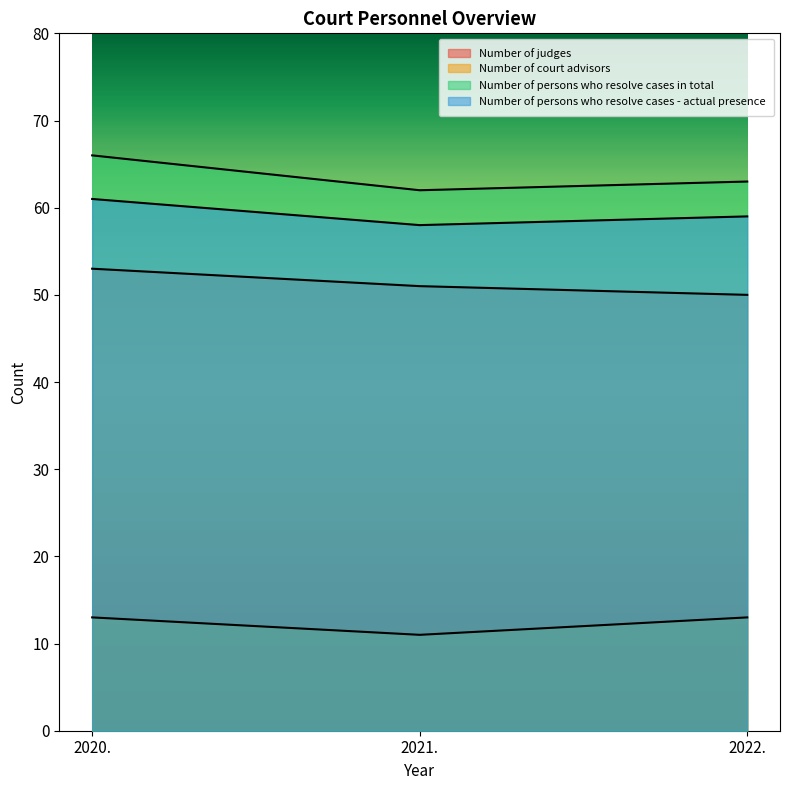

Which series changed the most between 2020. and 2022.?

Number of judges